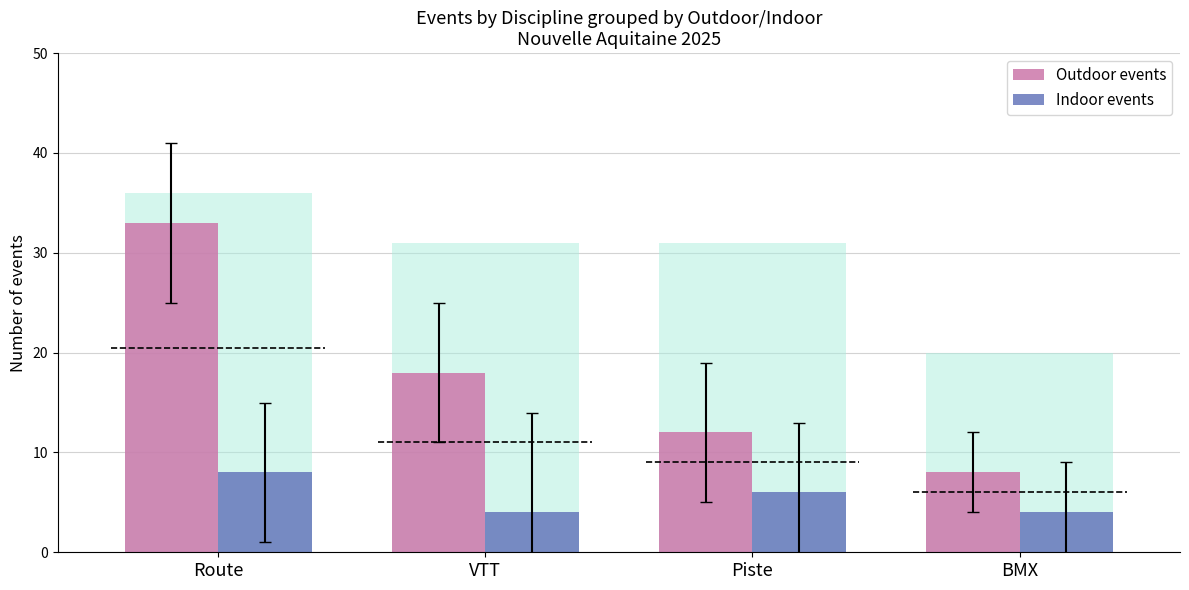

At Piste, list the series in order from smallest to largest.

Indoor events, Outdoor events